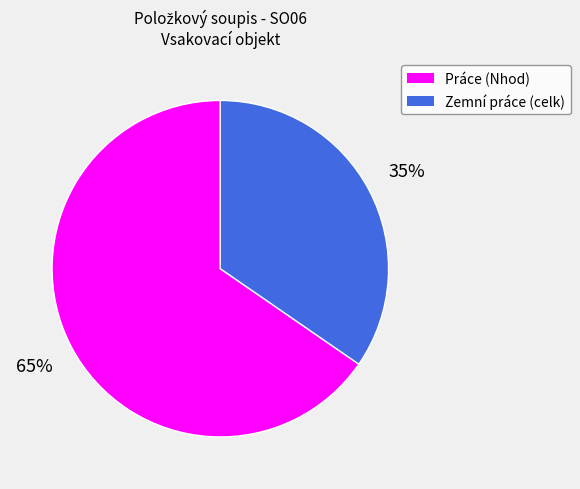

True or false: Zemní práce accounts for 35% of the total.

True